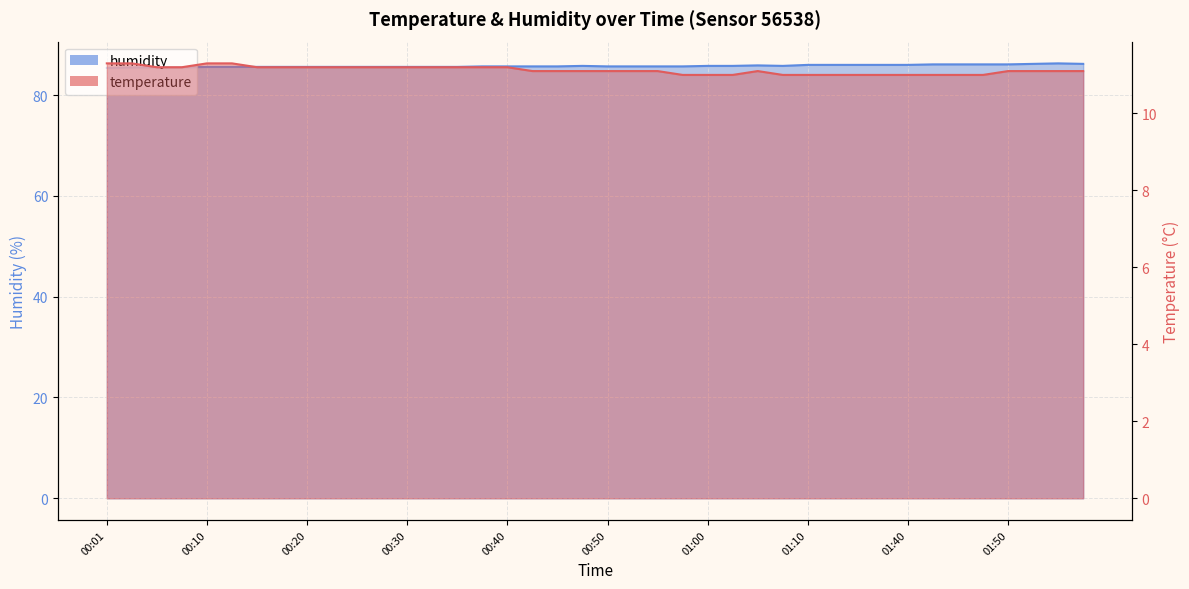

Which series has the widest spread of values?

humidity